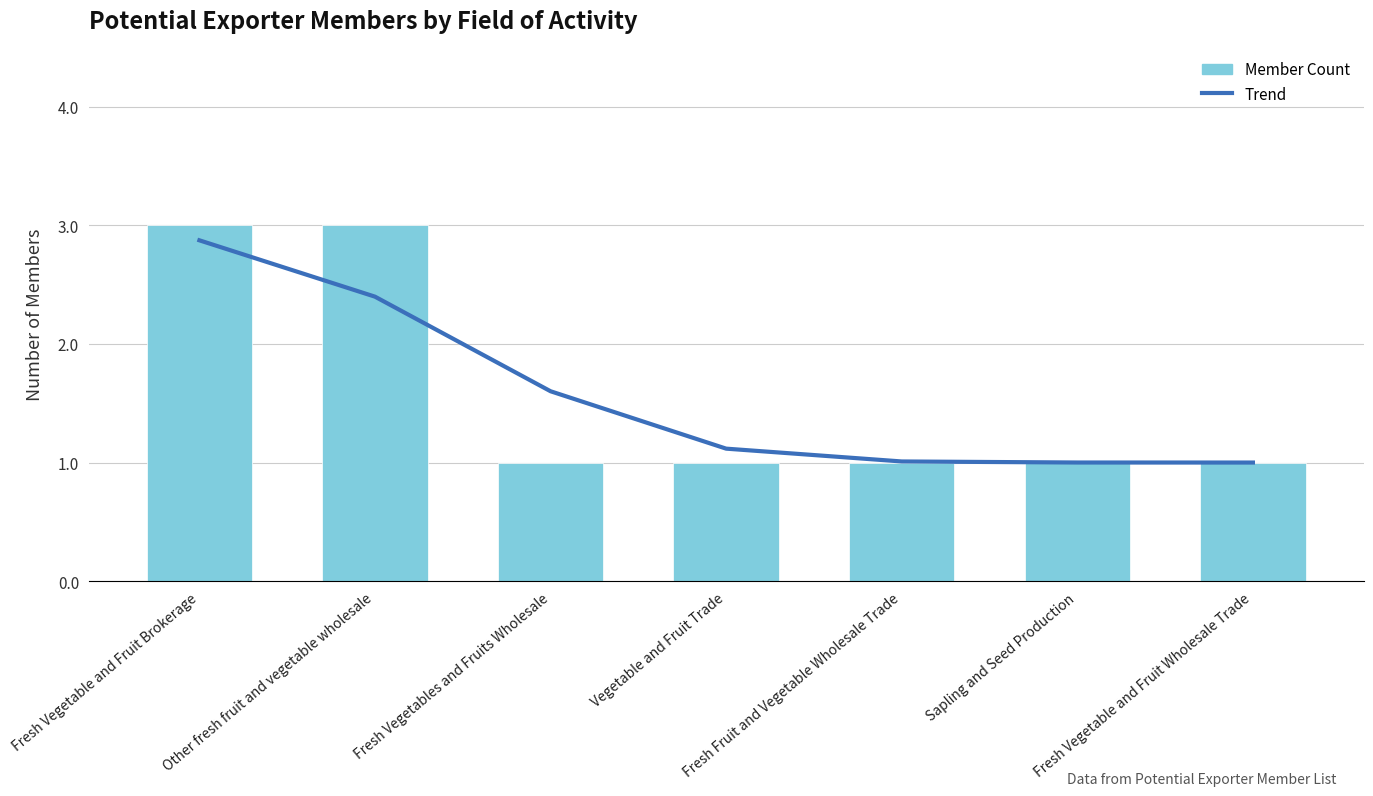

How many groups of bars are there?

7